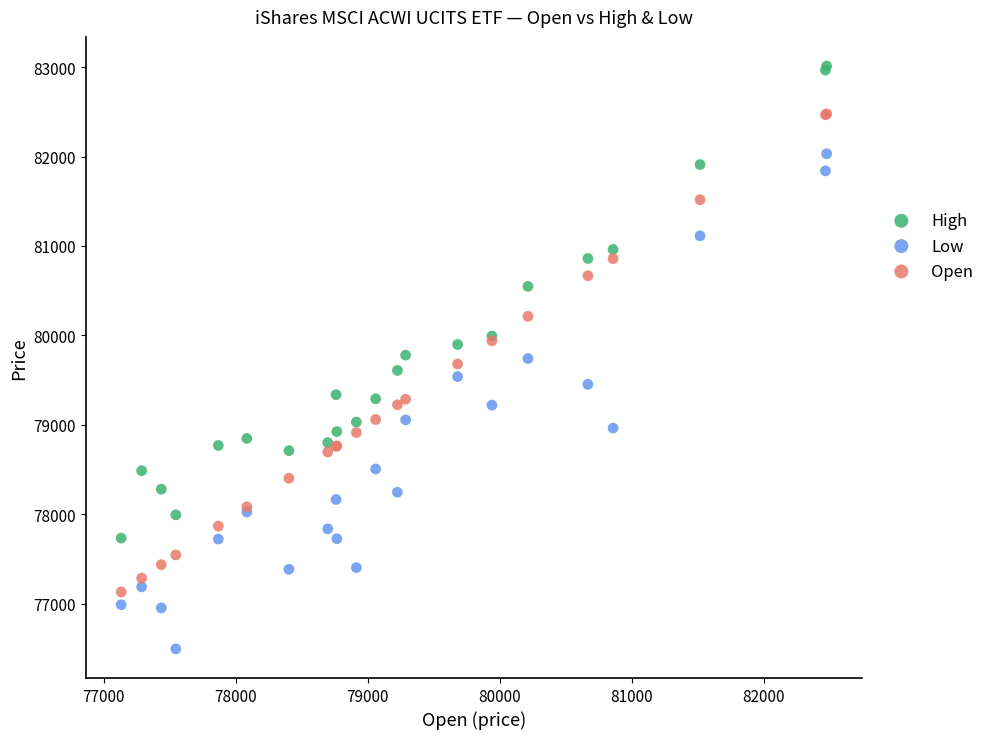

Which series contains the lowest Y value?

Low